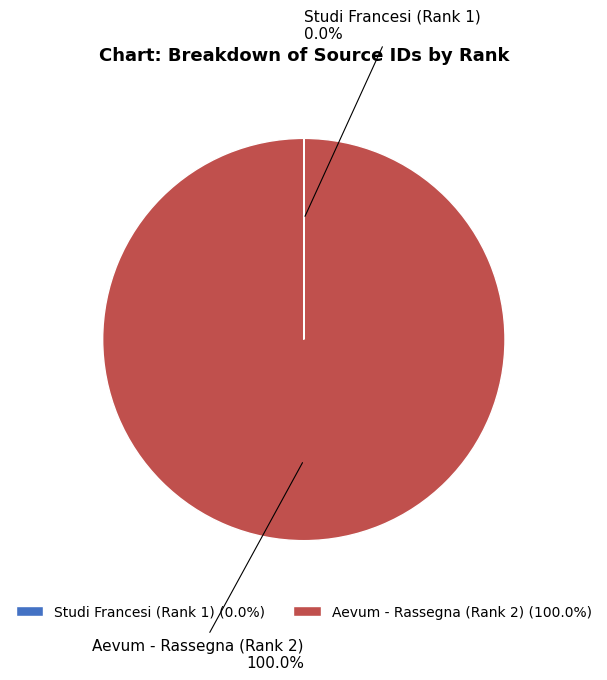

Is there a majority slice in this chart?

Yes